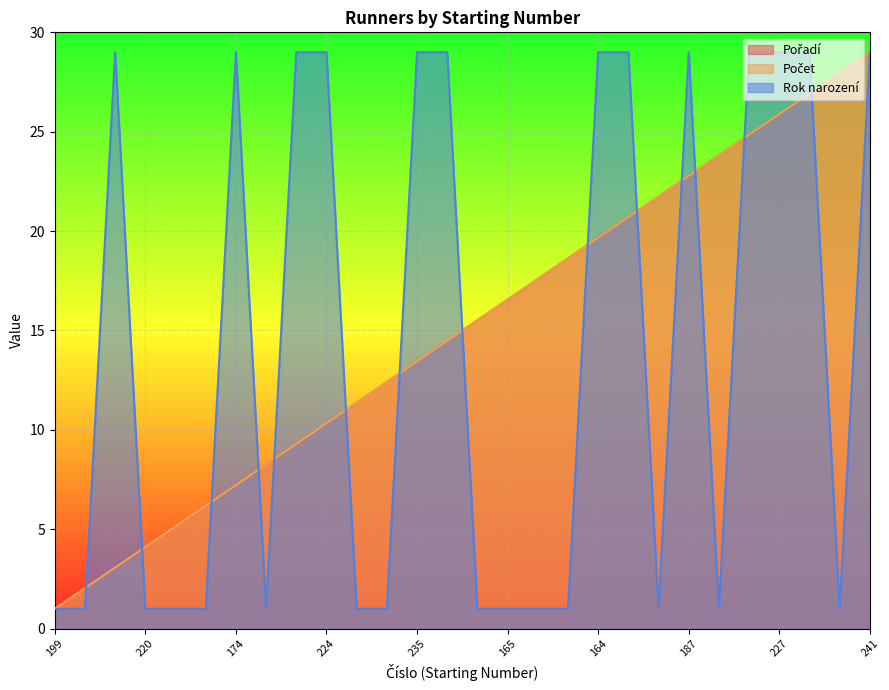

Reading right to left, list all the values displayed in this chart.

Pořadí: 241=29.0	209=28.0	162=26.9	227=25.9	246=24.9	177=23.8	187=22.8	182=21.7	186=20.7	164=19.7	173=18.6	192=17.6	165=16.6	237=15.5	185=14.5	235=13.4	166=12.4	183=11.4	224=10.3	163=9.3	213=8.3	174=7.2	214=6.2	152=5.1	220=4.1	167=3.1	171=2.0	199=1.0
Počet: 241=29.0	209=28.0	162=26.9	227=25.9	246=24.9	177=23.8	187=22.8	182=21.7	186=20.7	164=19.7	173=18.6	192=17.6	165=16.6	237=15.5	185=14.5	235=13.4	166=12.4	183=11.4	224=10.3	163=9.3	213=8.3	174=7.2	214=6.2	152=5.1	220=4.1	167=3.1	171=2.0	199=1.0
Rok narození: 241=29.0	209=1.0	162=29.0	227=29.0	246=29.0	177=1.0	187=29.0	182=1.0	186=29.0	164=29.0	173=1.0	192=1.0	165=1.0	237=1.0	185=29.0	235=29.0	166=1.0	183=1.0	224=29.0	163=29.0	213=1.0	174=29.0	214=1.0	152=1.0	220=1.0	167=29.0	171=1.0	199=1.0